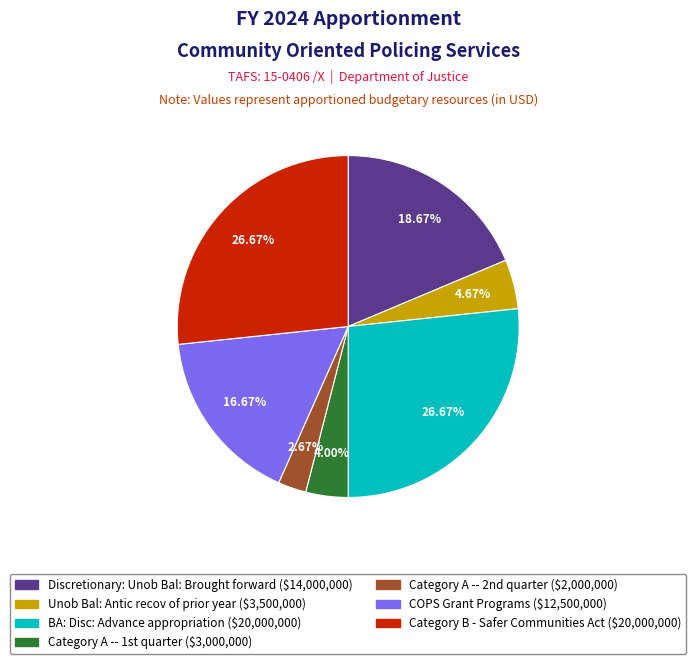

Between Discretionary: Unob Bal: Brought forward and BA: Disc: Advance appropriation, which is larger?

BA: Disc: Advance appropriation